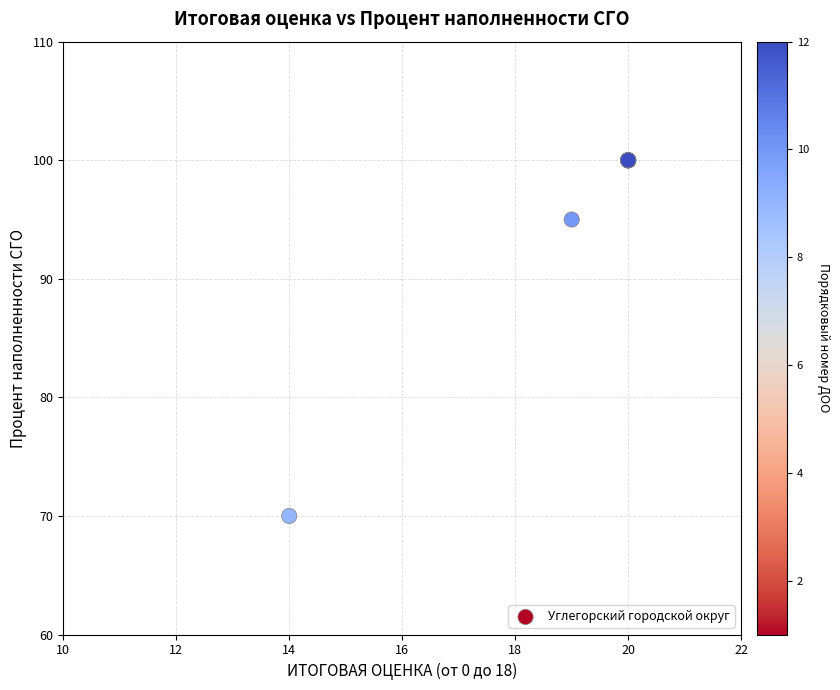

What Y value in the scatter plot is closest to 85?

95